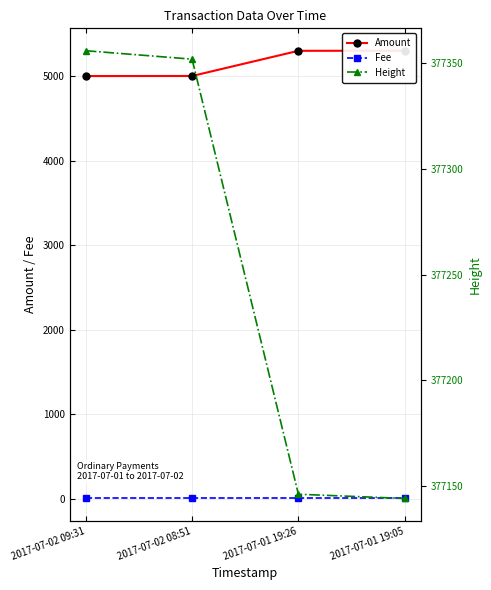

Rank the series by their maximum value, from highest to lowest.

Height, Amount, Fee